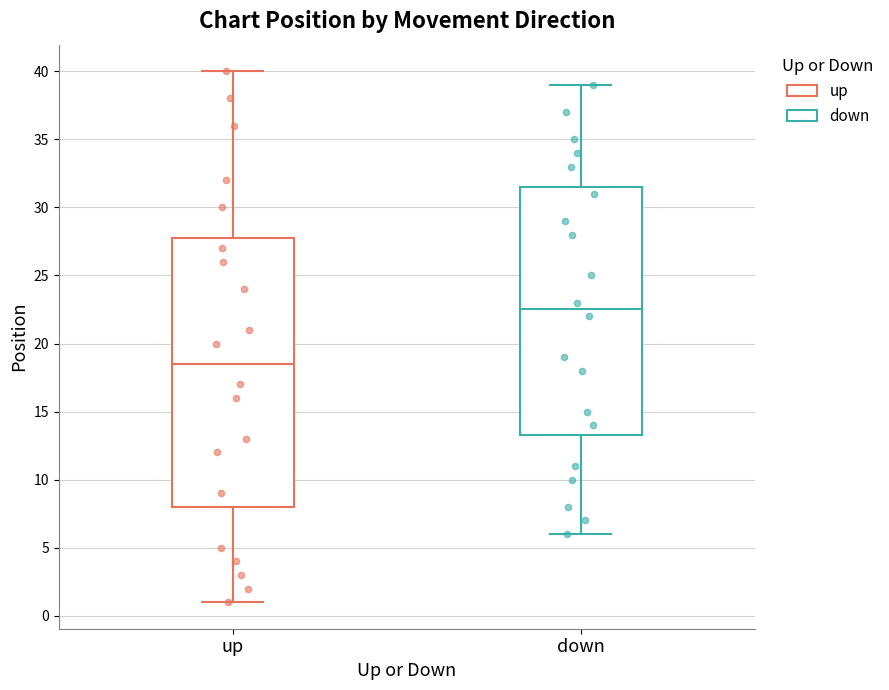

Reading left to right, transcribe this box plot: for each box, give where its median line is, the range the box spans, and where its two whiskers end, as read against the y-axis. The values are not printed on the chart, so give them approximately, as read against the axis.

up: median 18.5, box 8.0 to 28.0, whiskers 1.0 to 40.0
down: median 22.5, box 13.5 to 31.5, whiskers 6.0 to 39.0